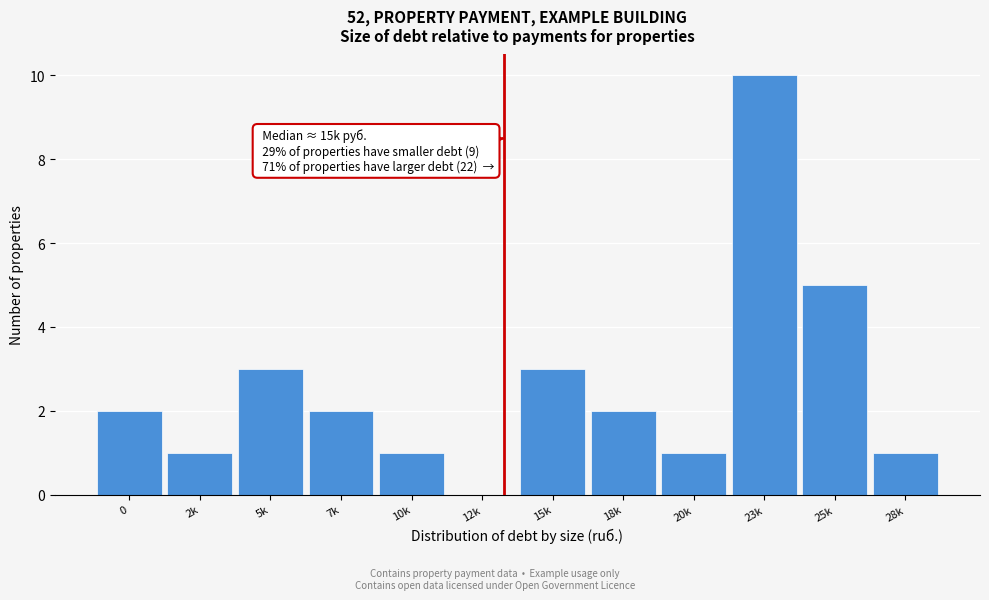

Reading left to right, extract all data points from this chart.

0=2	2k=1	5k=3	7k=2	10k=1	12k=0	15k=3	18k=2	20k=1	23k=10	25k=5	28k=1